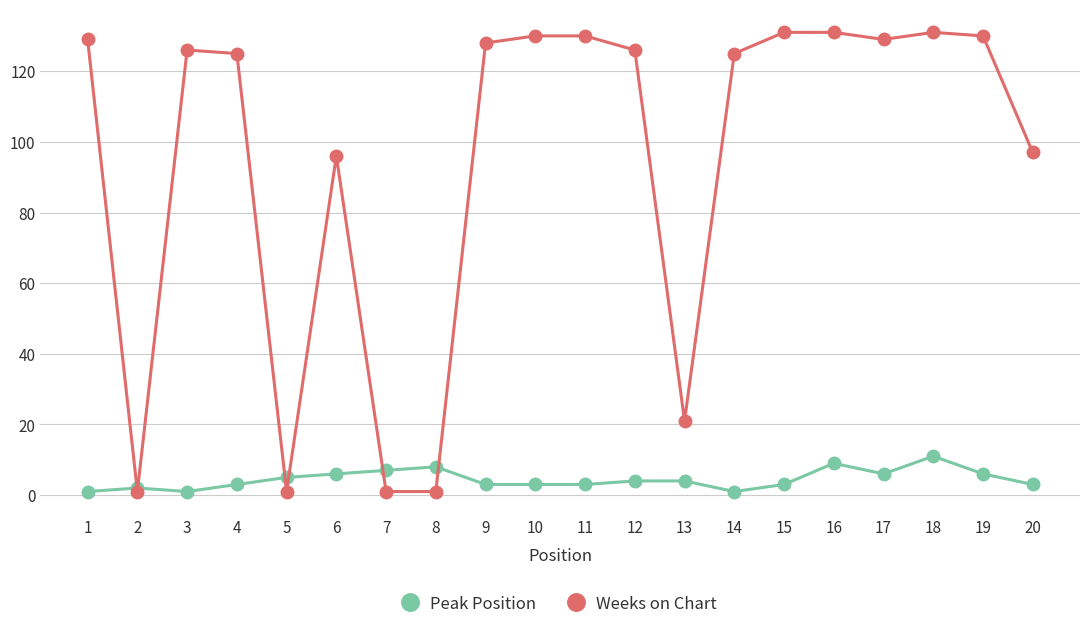

How many data points does each series have?

20